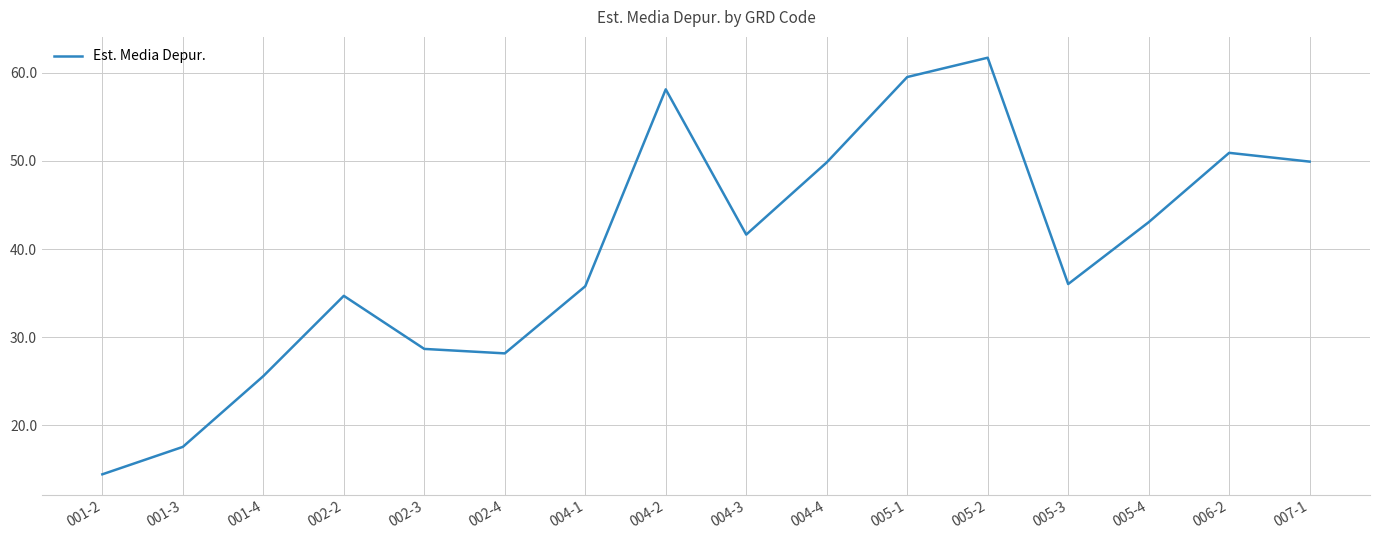

Is it true that the value at 002-2 is 15.5?

False